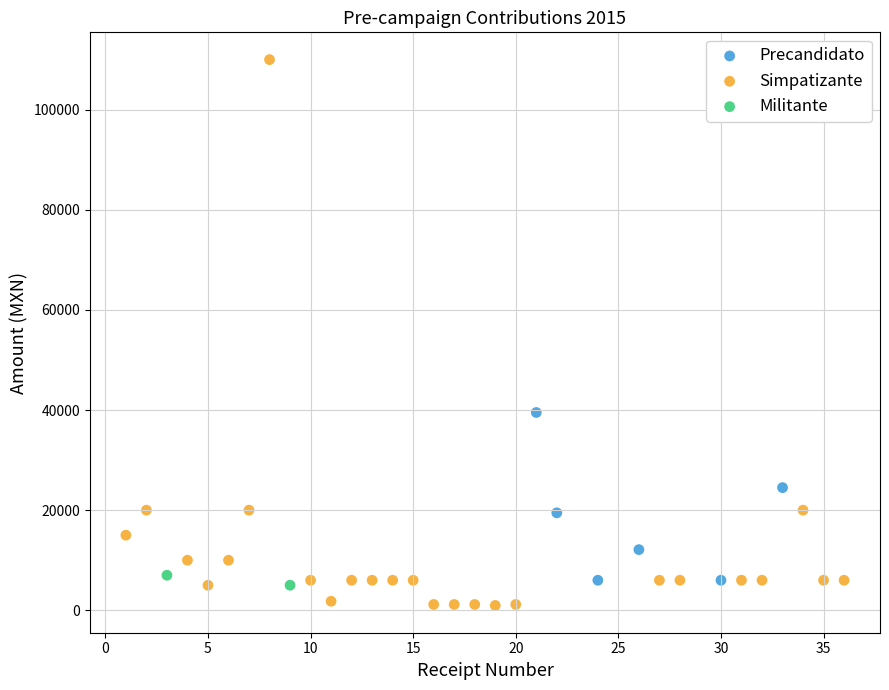

What are all the series names shown in the legend?

Precandidato, Simpatizante, Militante